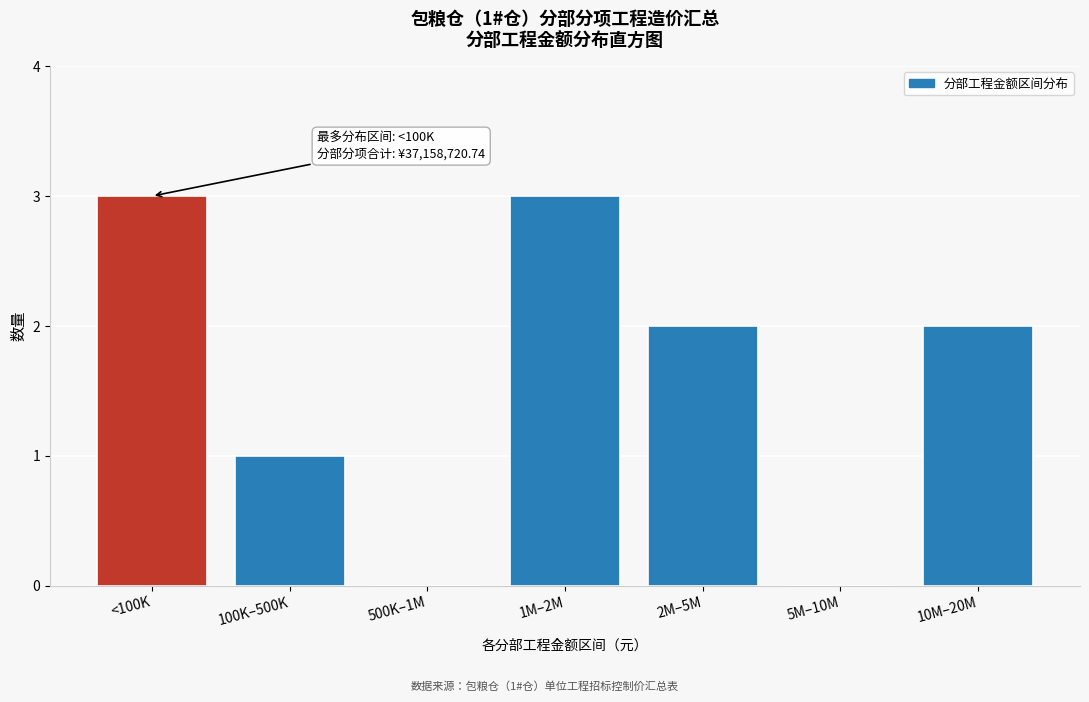

Reading left to right, extract all data points from this chart.

<100K=3	100K–500K=1	500K–1M=0	1M–2M=3	2M–5M=2	5M–10M=0	10M–20M=2